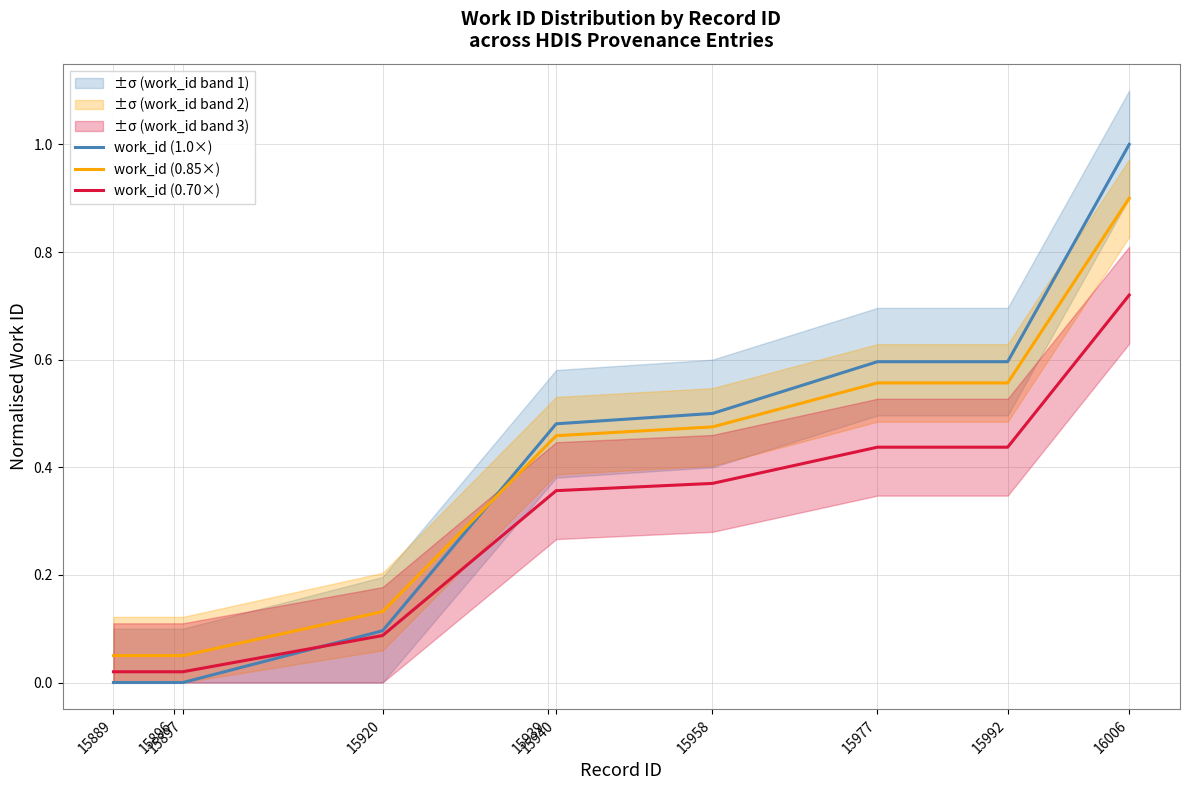

Which category has the lowest value across all series?

15889